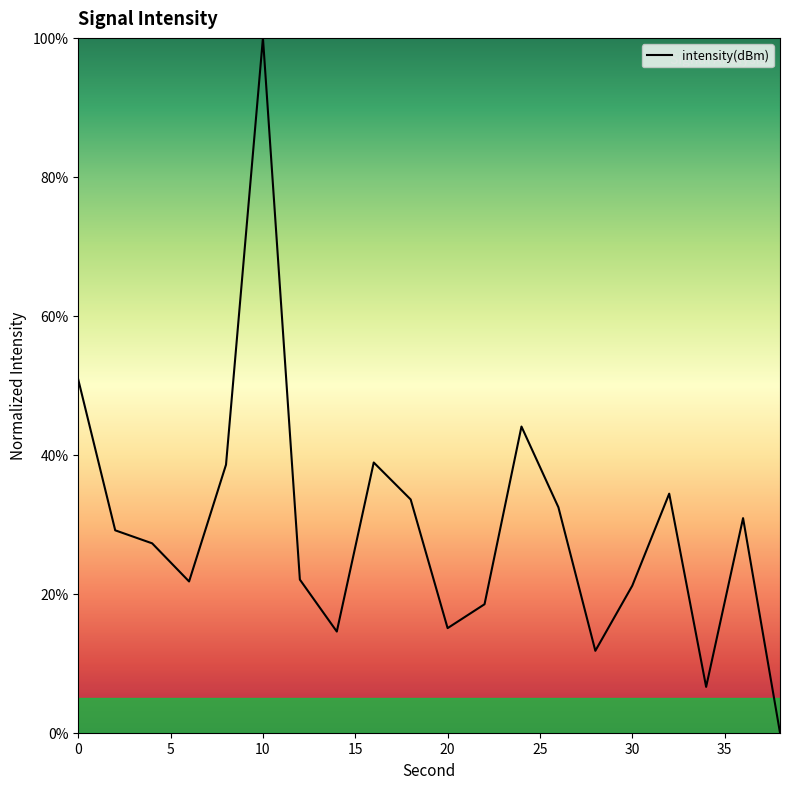

What is the maximum value shown in the chart?

100.0